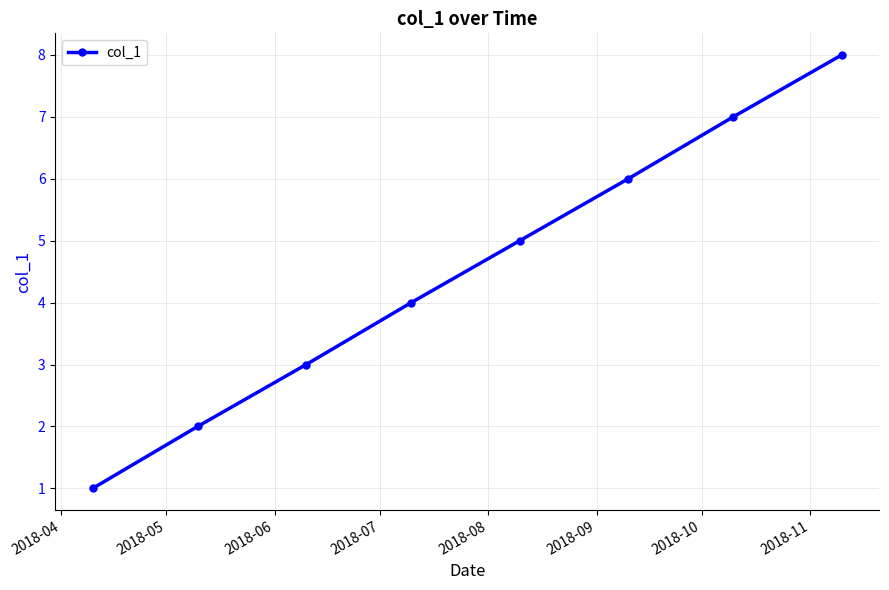

What is the difference between the maximum and second lowest values?

6